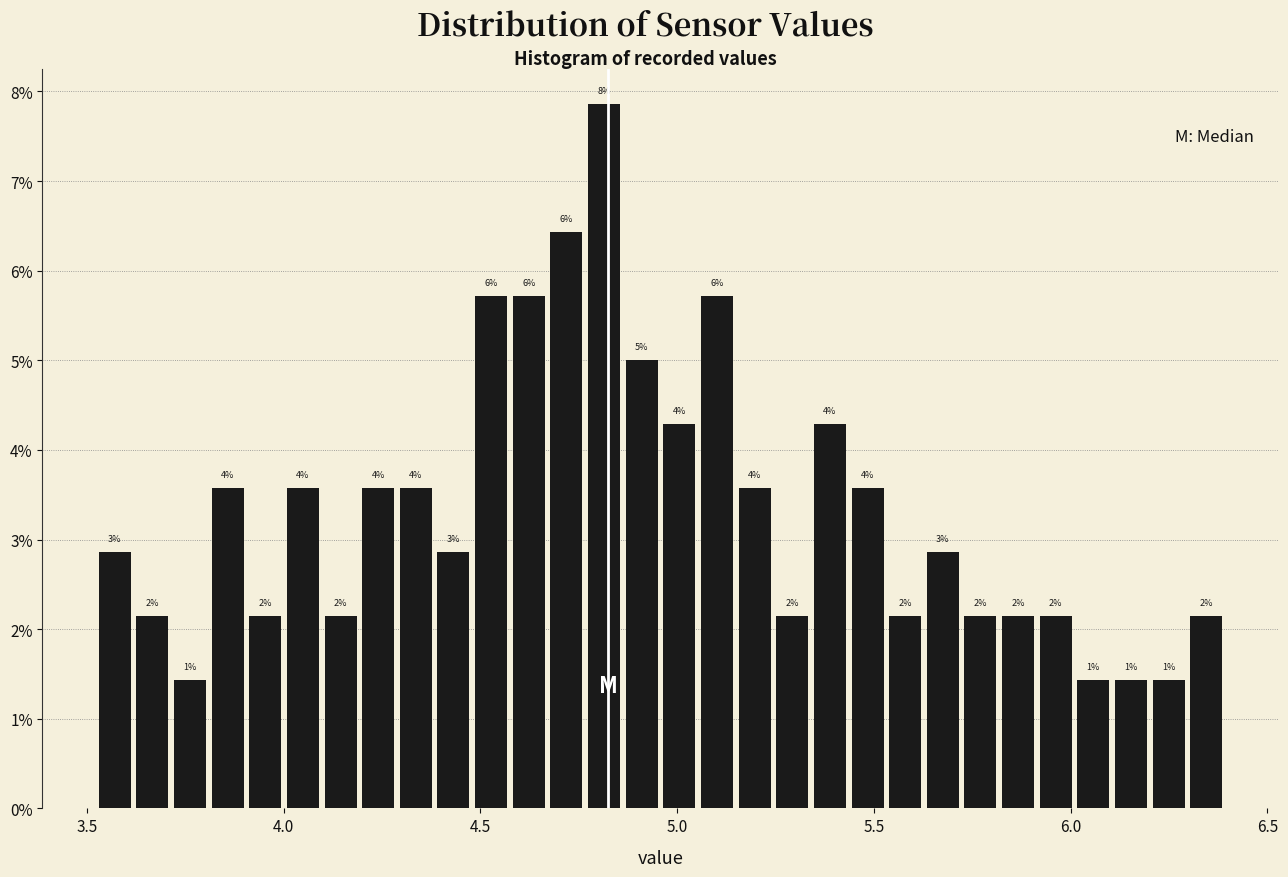

Read against the x-axis, roughly where is the centre of the tallest bar?

4.80